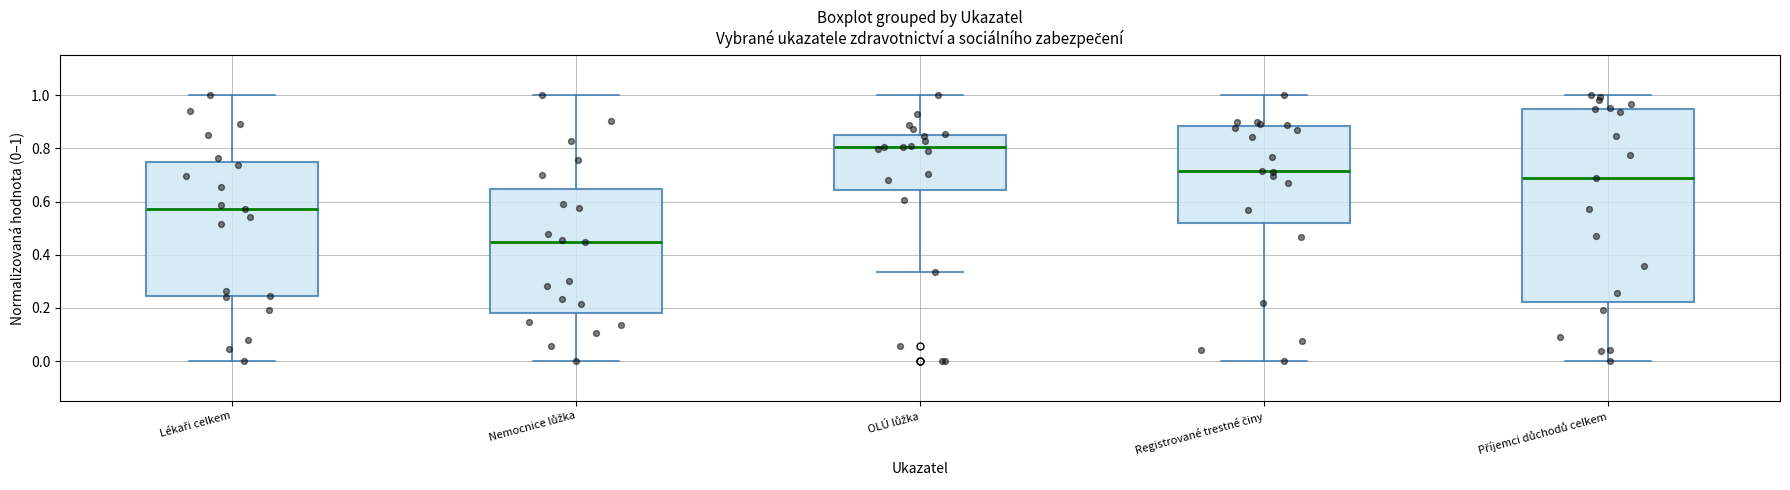

Which box is the tallest, from its lower edge to its upper edge?

Příjemci důchodů celkem